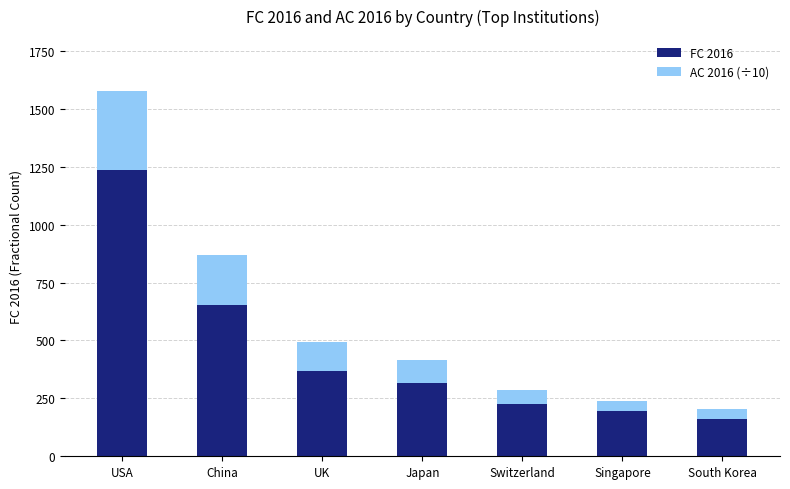

What is the total value across all series at China?

870.0